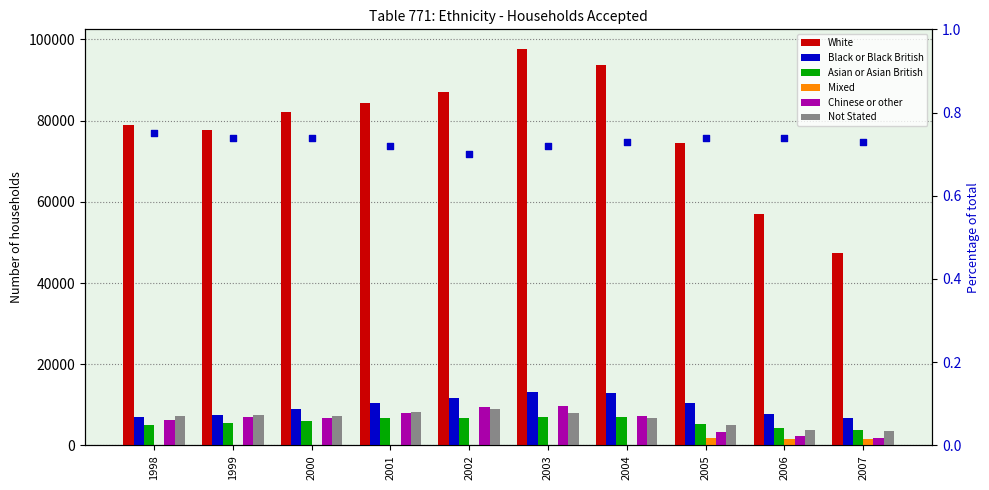

At how many categories does at least one series exceed 60641?

8